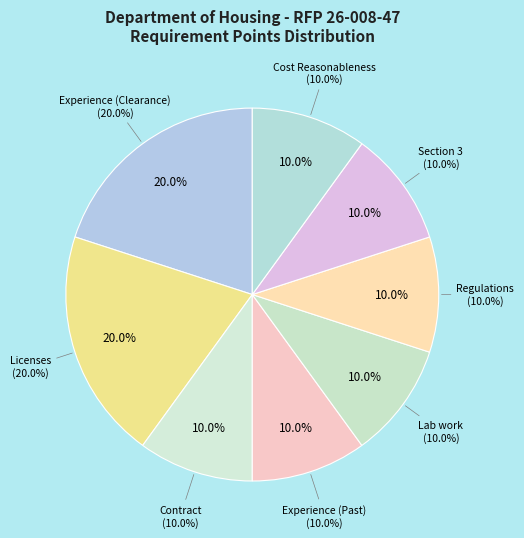

Does any single category account for the majority?

No